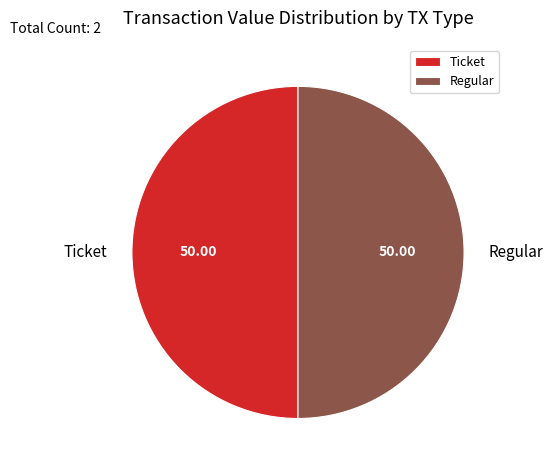

What is the ratio of the value at Regular to the value at Ticket?

1.0